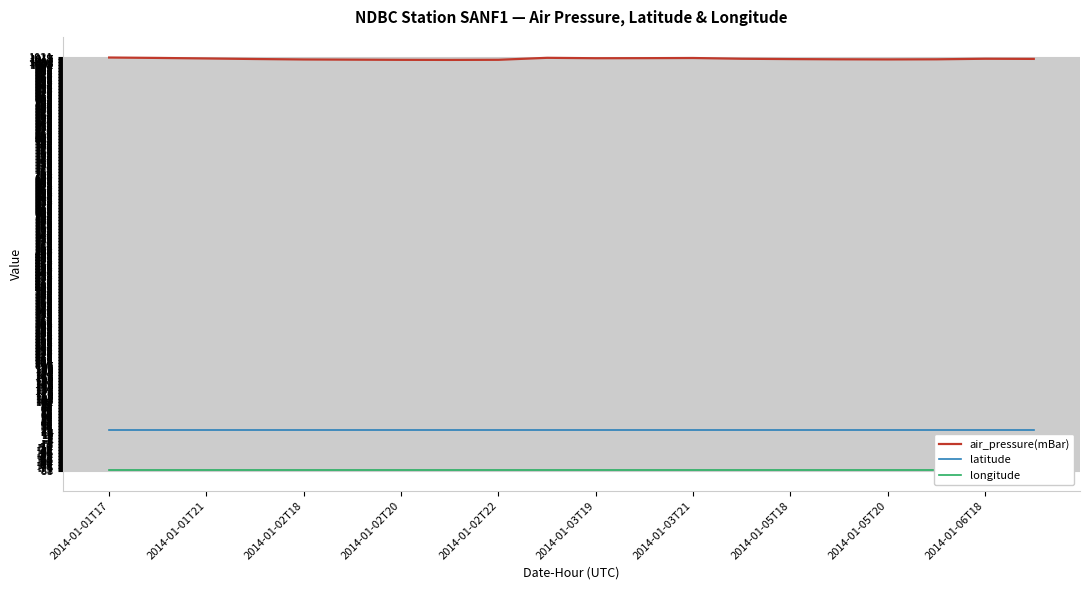

Which category has the highest value in the air_pressure(mBar) series?

2014-01-01T17